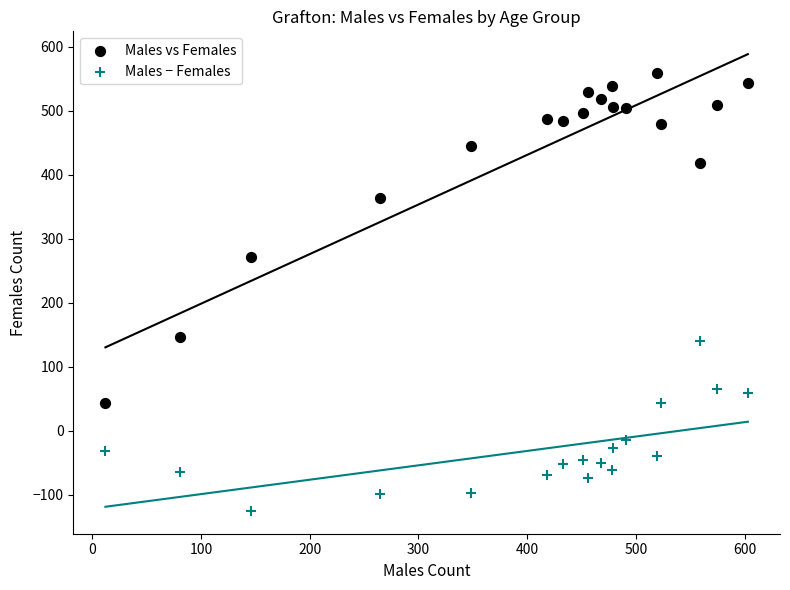

Which series contains the highest Y value?

Males vs Females